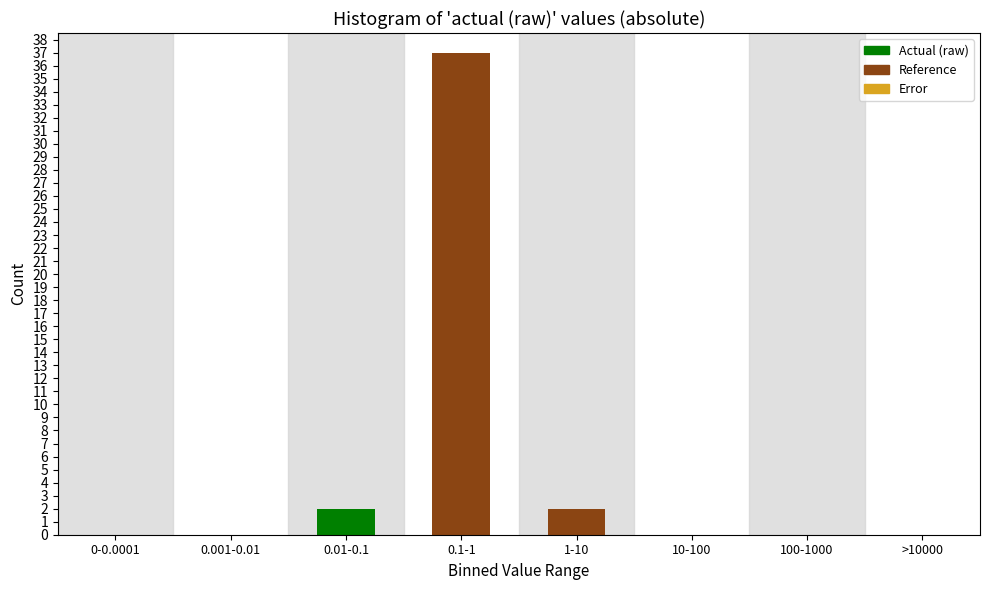

Reading left to right, extract all data points from this chart.

0-0.0001=0	0.001-0.01=0	0.01-0.1=2	0.1-1=37	1-10=2	10-100=0	100-1000=0	>10000=0